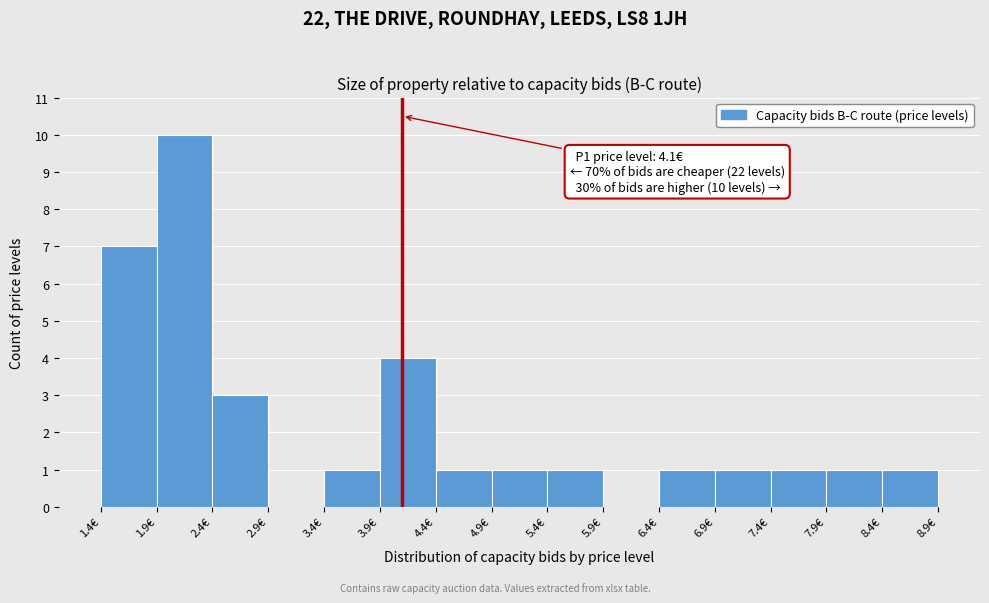

Over which range of the x-axis is the bar tallest?

1.9 to 2.4